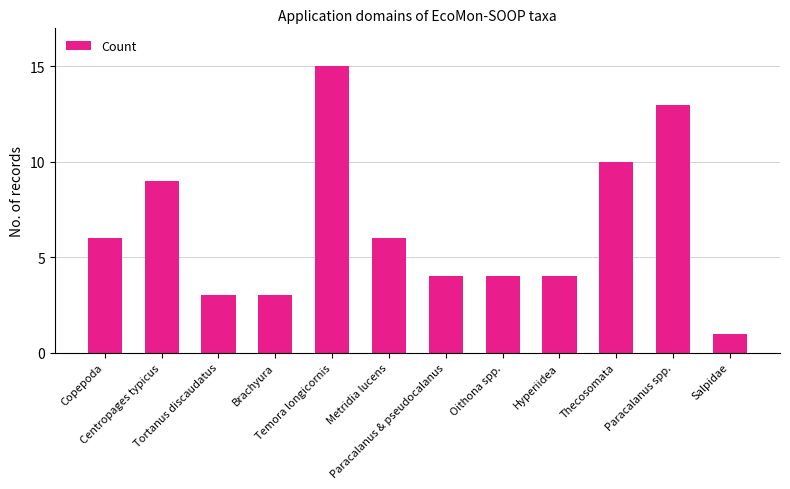

What is the maximum value shown in the chart?

15